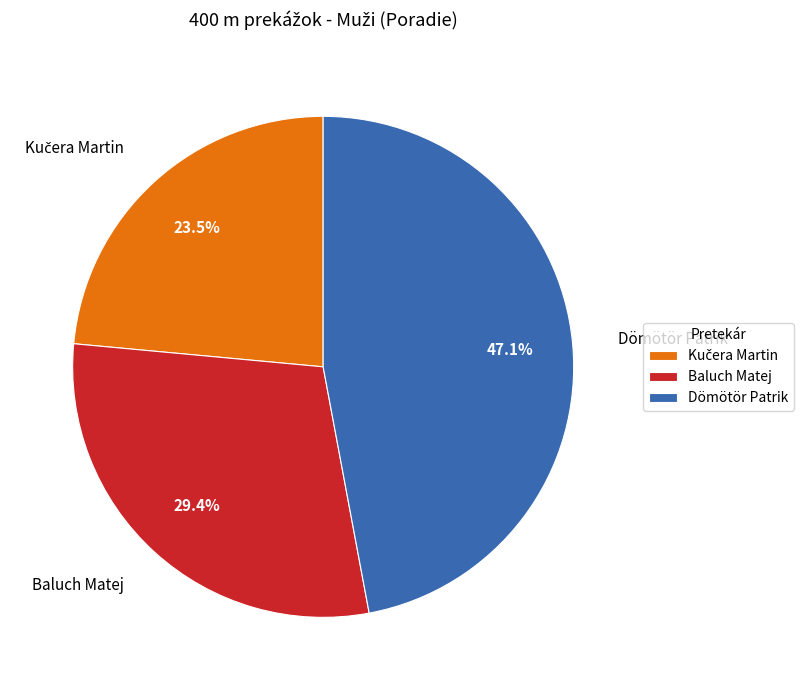

How many slices are in this pie chart?

3